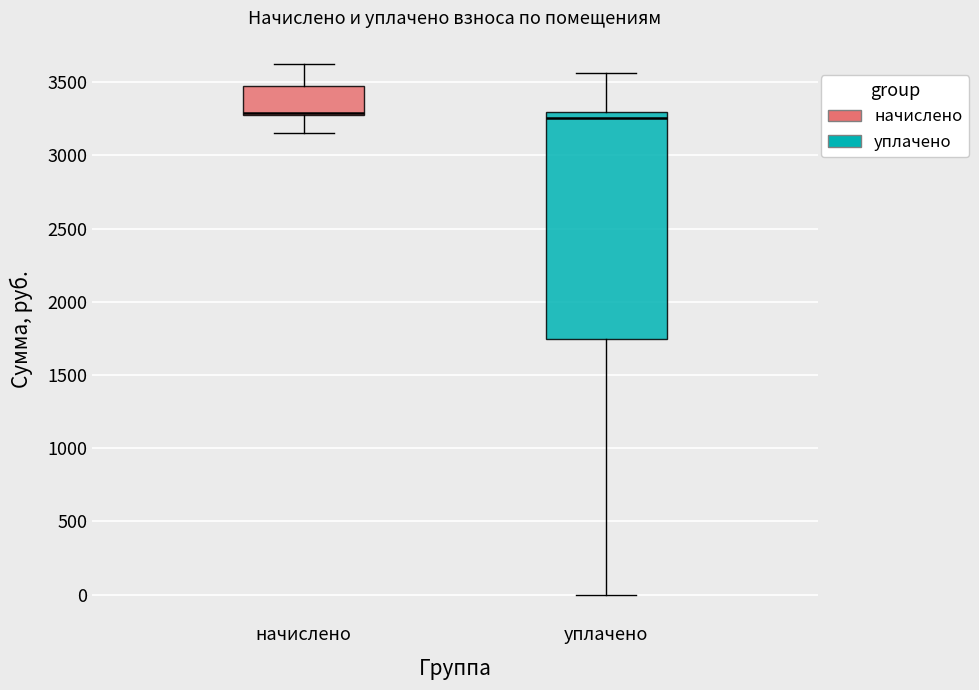

Reading left to right, transcribe this box plot: for each box, give where its median line is, the range the box spans, and where its two whiskers end, as read against the y-axis. The values are not printed on the chart, so give them approximately, as read against the axis.

начислено: median 3300, box 3250 to 3450, whiskers 3150 to 3600
уплачено: median 3250, box 1750 to 3300, whiskers 0 to 3550